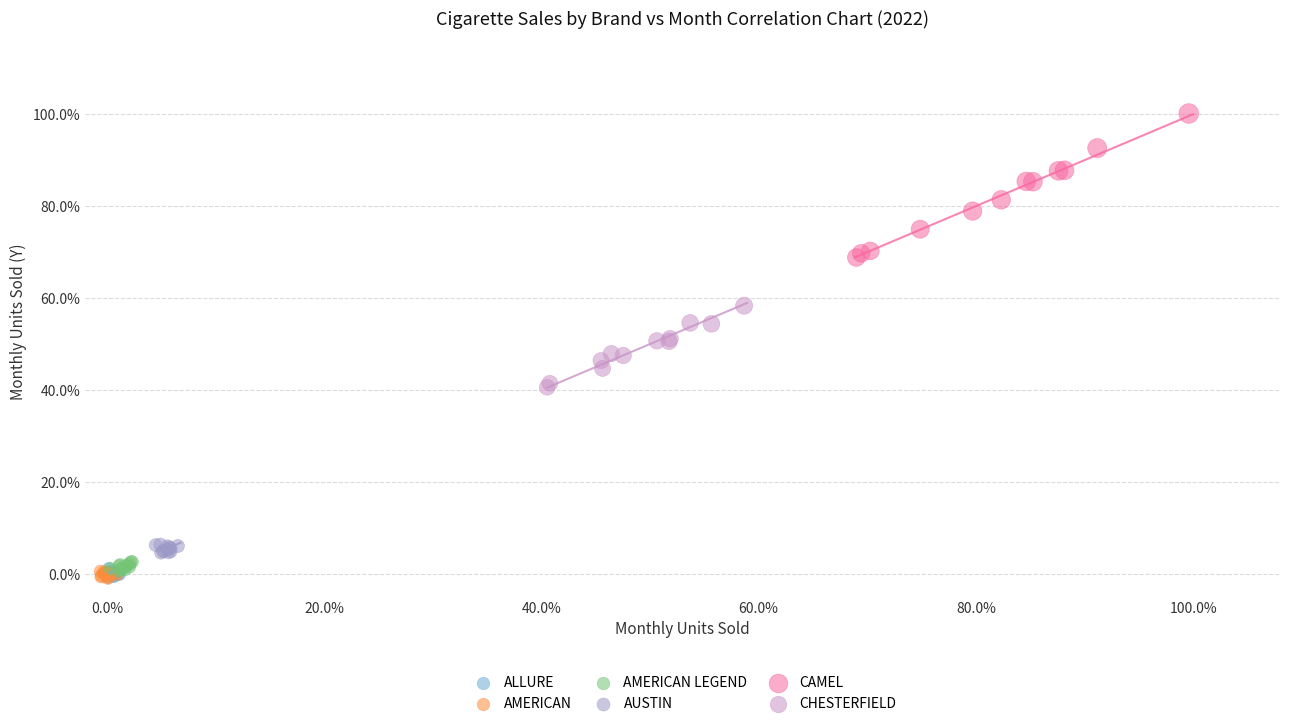

What are all the series names shown in the legend?

ALLURE, AMERICAN, AMERICAN LEGEND, AUSTIN, CAMEL, CHESTERFIELD